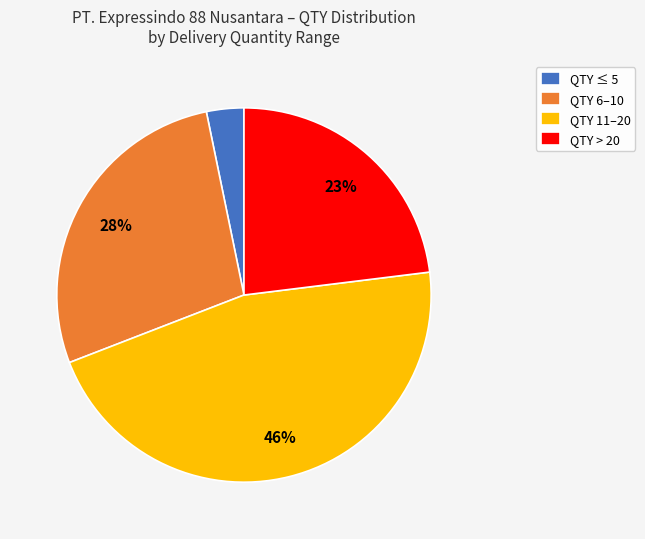

Between QTY > 20 and QTY 6–10, which is larger?

QTY 6–10